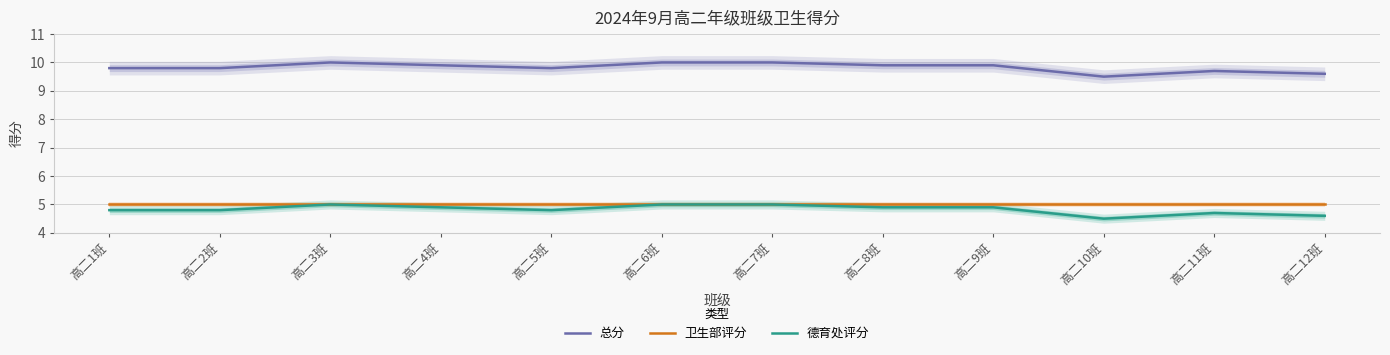

True or false: 卫生部评分 and 总分 cross at least once.

False